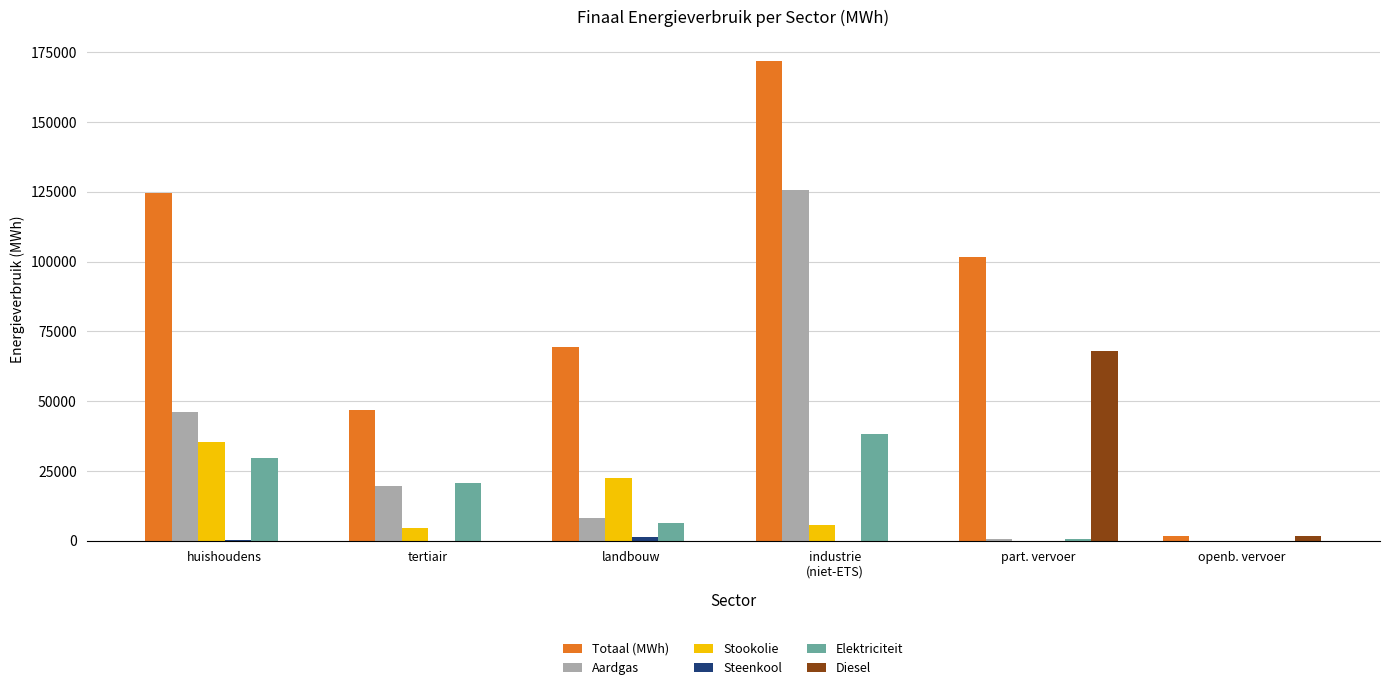

Are the bars grouped side by side (vs. stacked)?

Yes